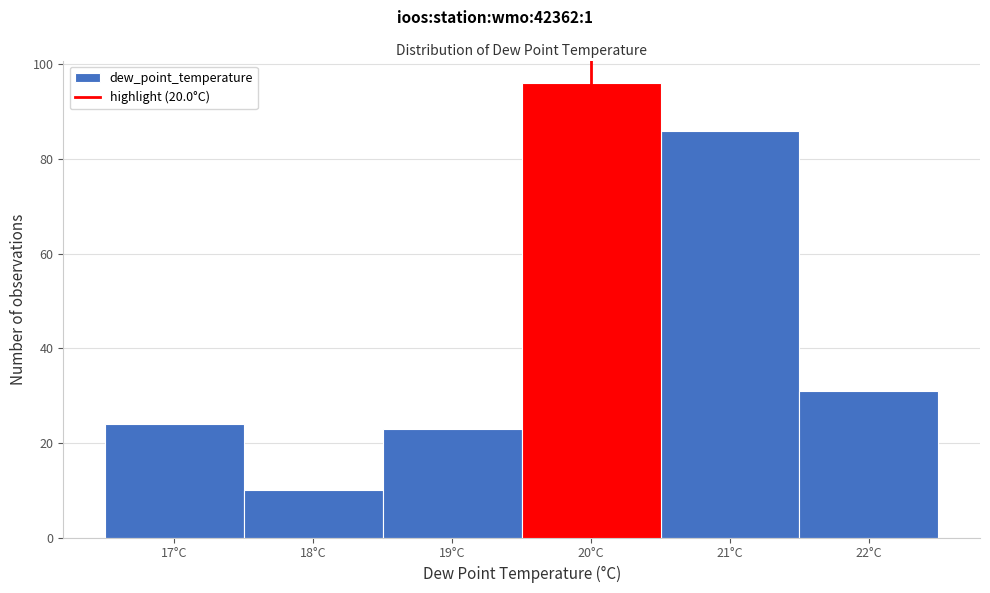

What is the height of the bar covering 16.5 to 17.5 on the x-axis? The values are not printed on the chart, so give them approximately, as read against the axis.

24